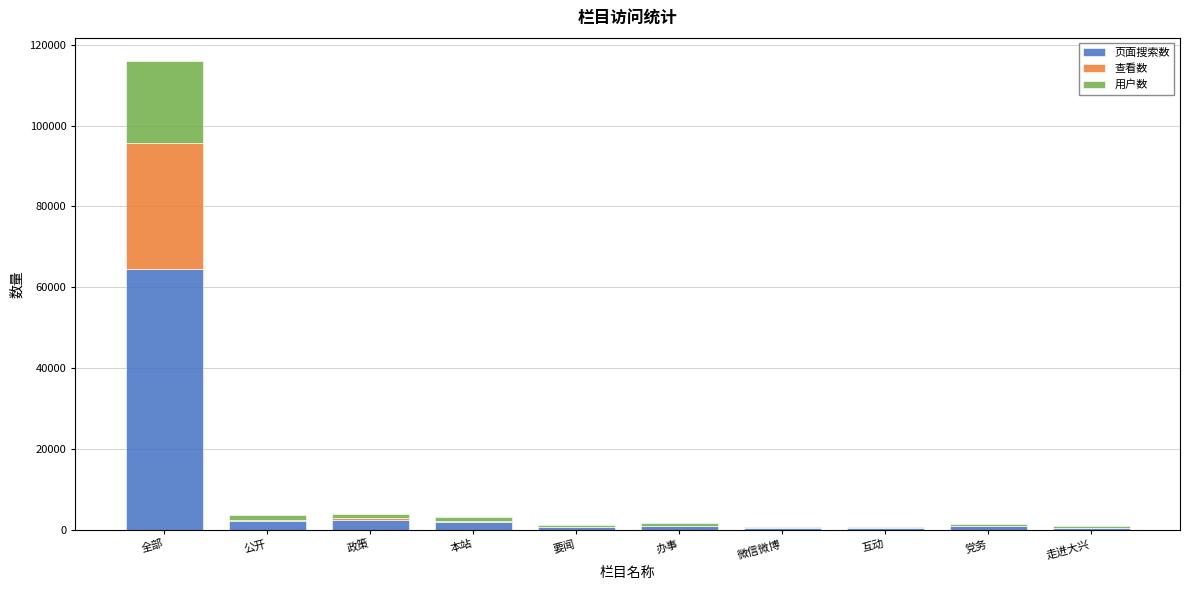

At which category is the sum across all series the highest?

全部